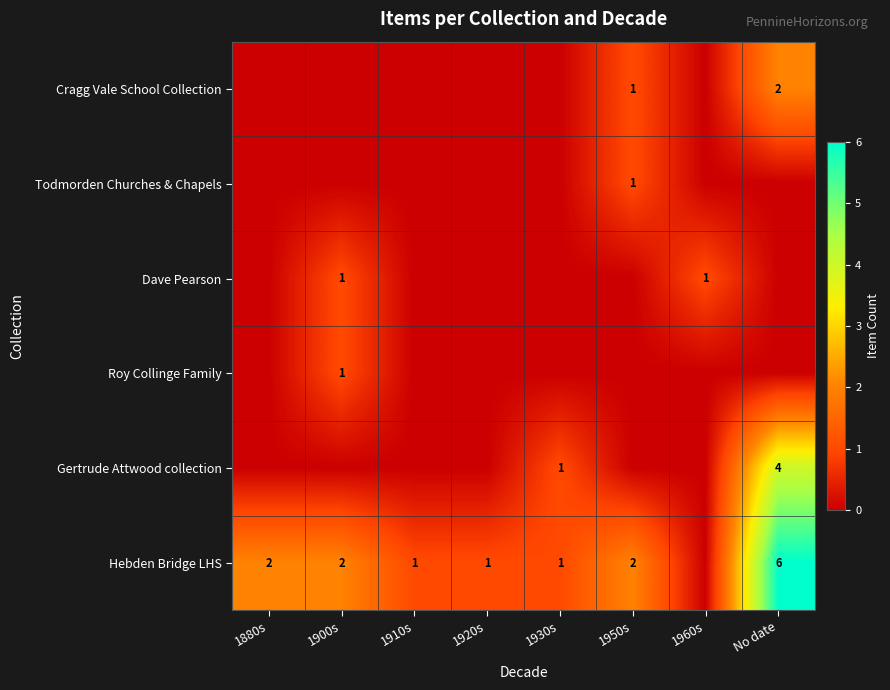

The value of Gertrude Attwood collection at 1930s is 1. True or false?

True